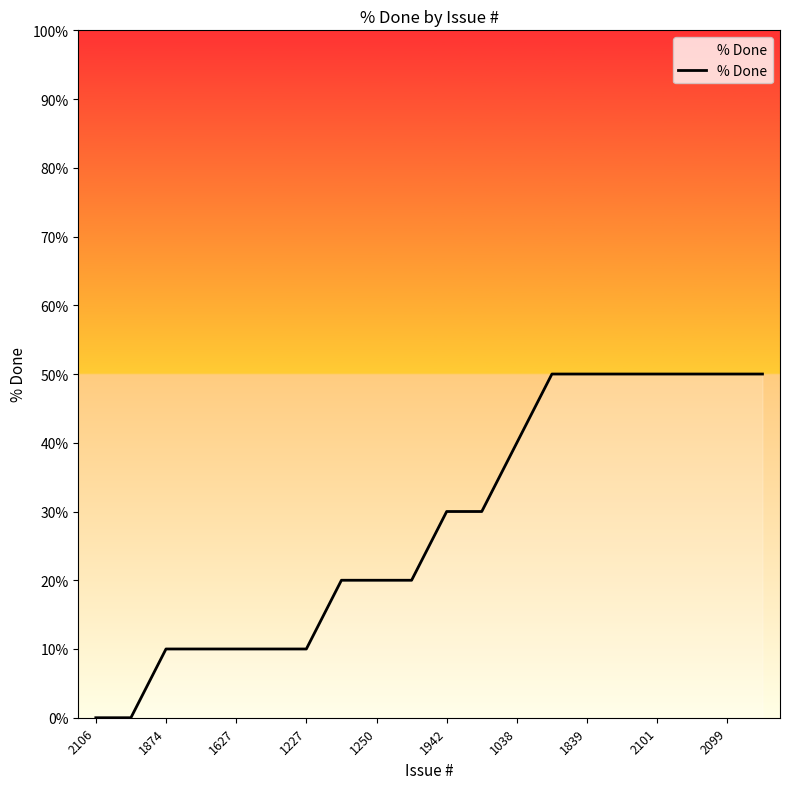

What is the greatest value displayed?

50